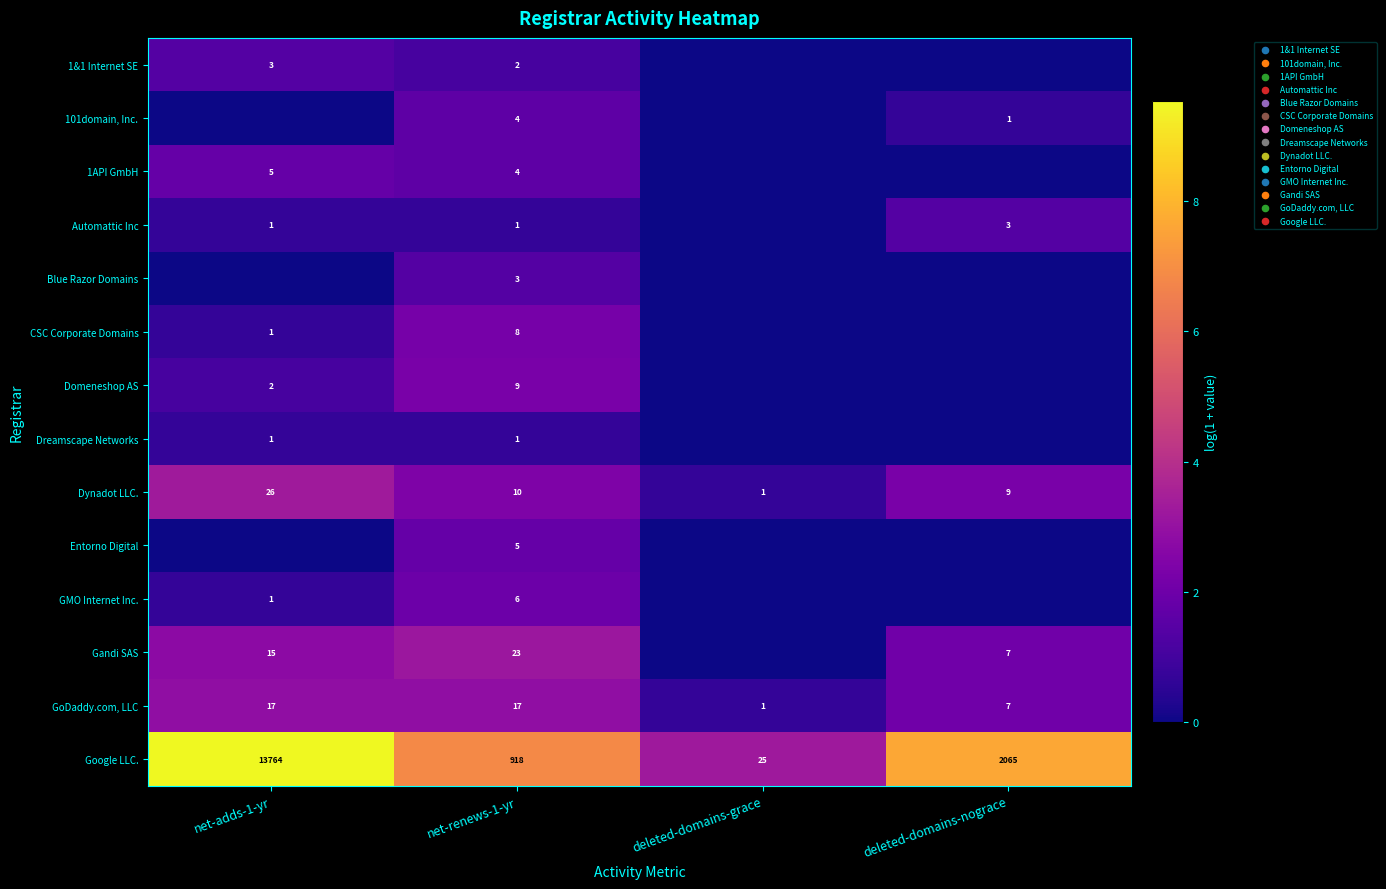

What is the sum of all Dynadot LLC. values?

46